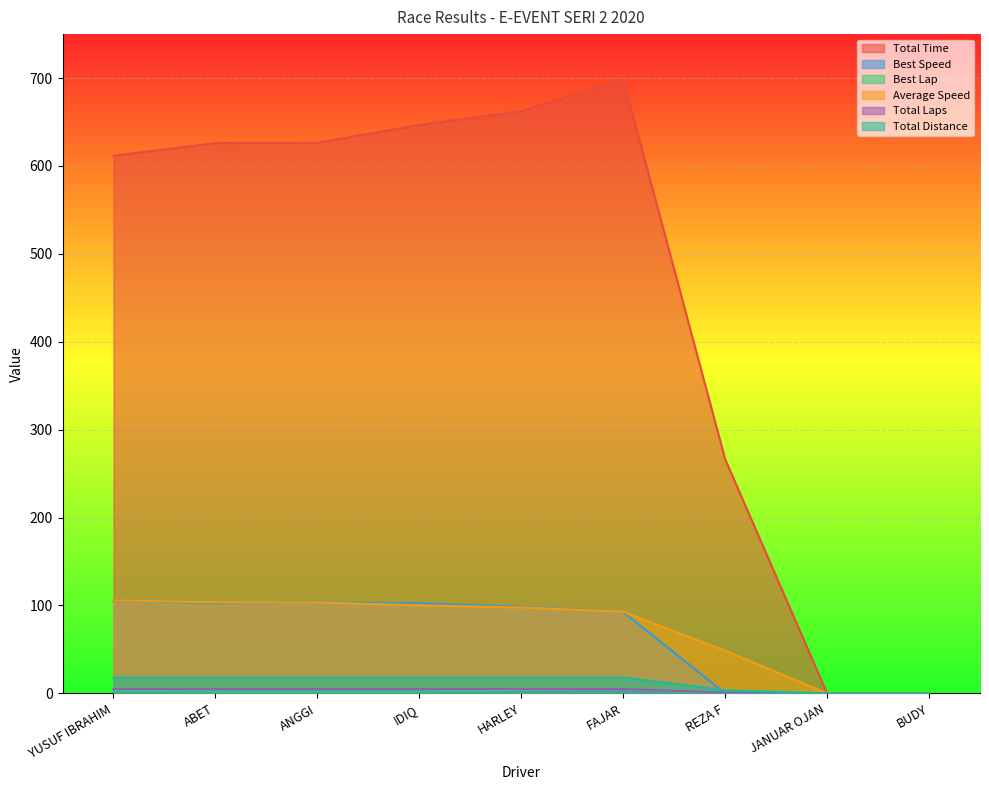

Which has a higher value, ABET or IDIQ?

IDIQ